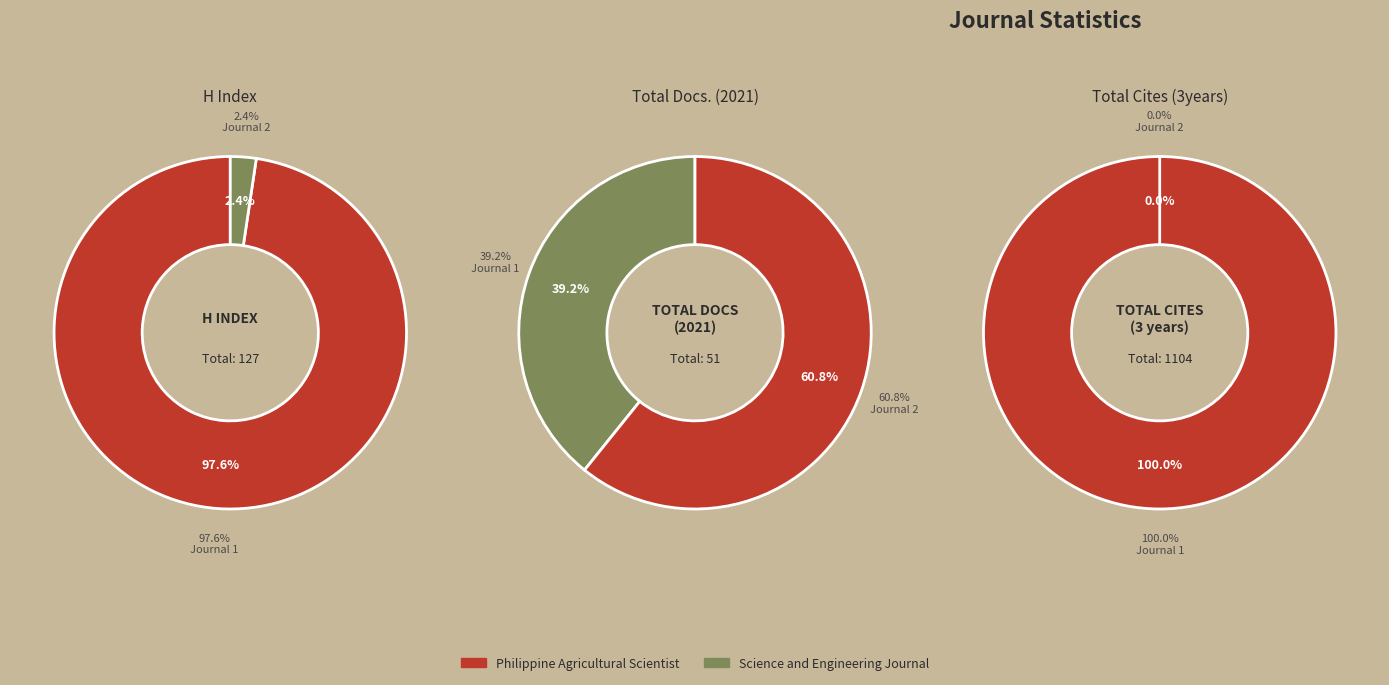

The Philippine Agricultural Scientist slice represents 100% of the pie. True or false?

True